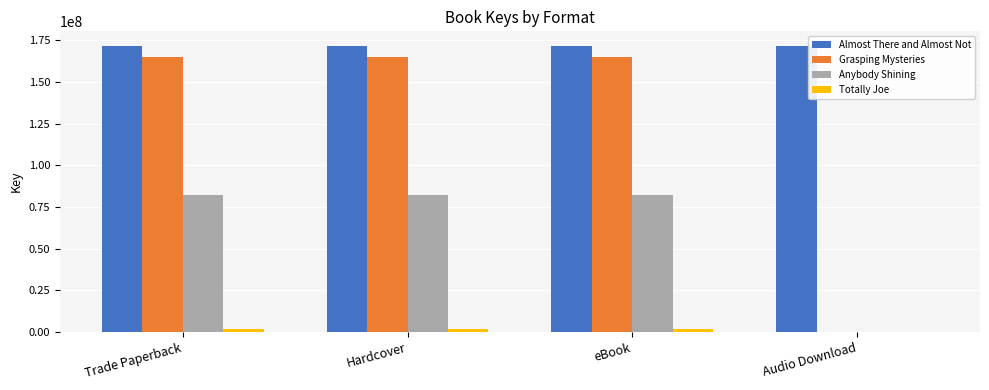

Which series has the largest total across all categories?

Almost There and Almost Not